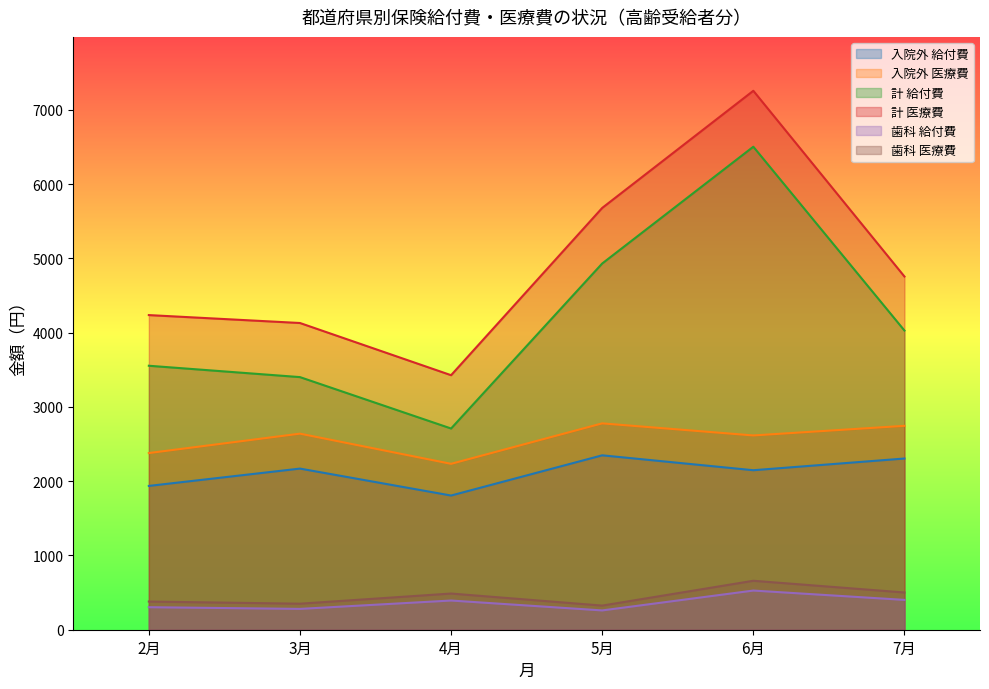

What is the total value across all series at 5月?

16326.5